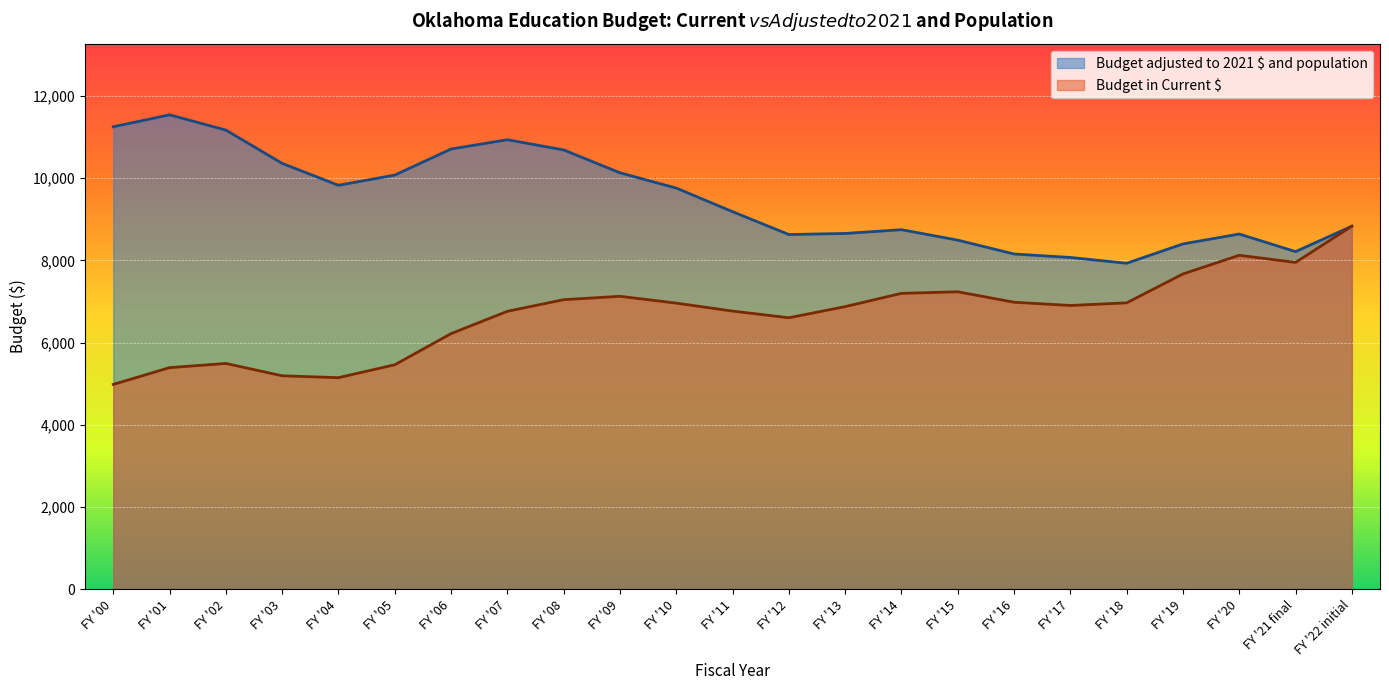

The value of Budget in Current $ at FY '07 is 6760.0. True or false?

True